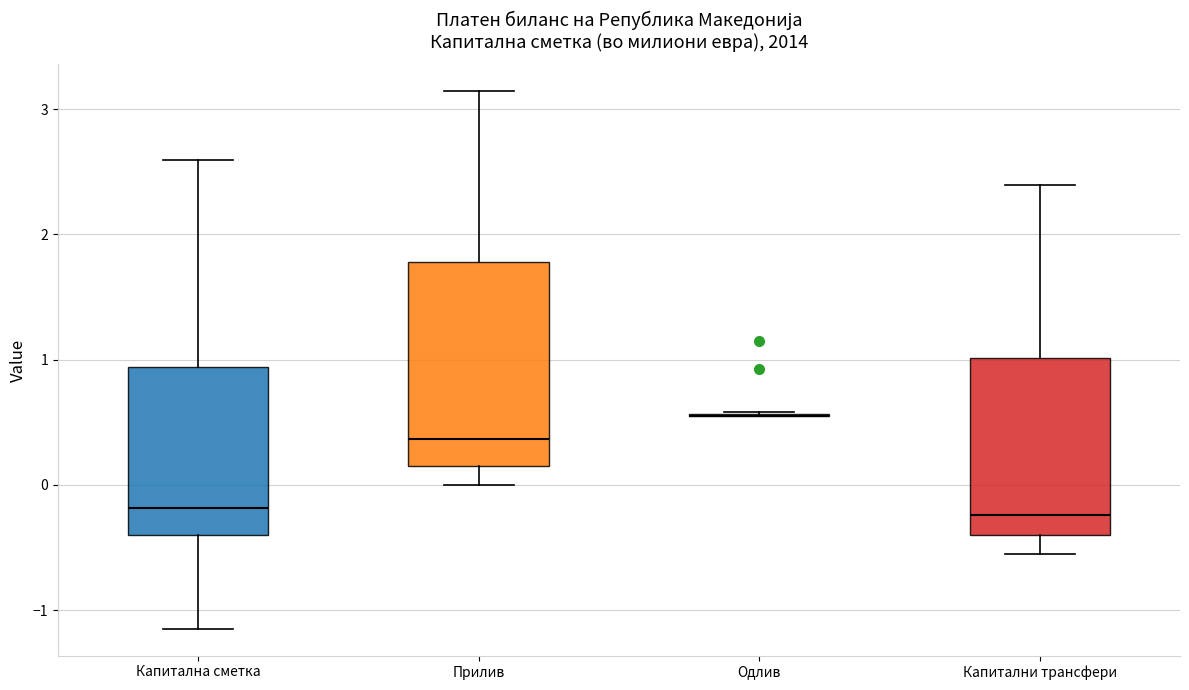

Comparing the boxes themselves (not the whiskers), which one is the tallest?

Прилив